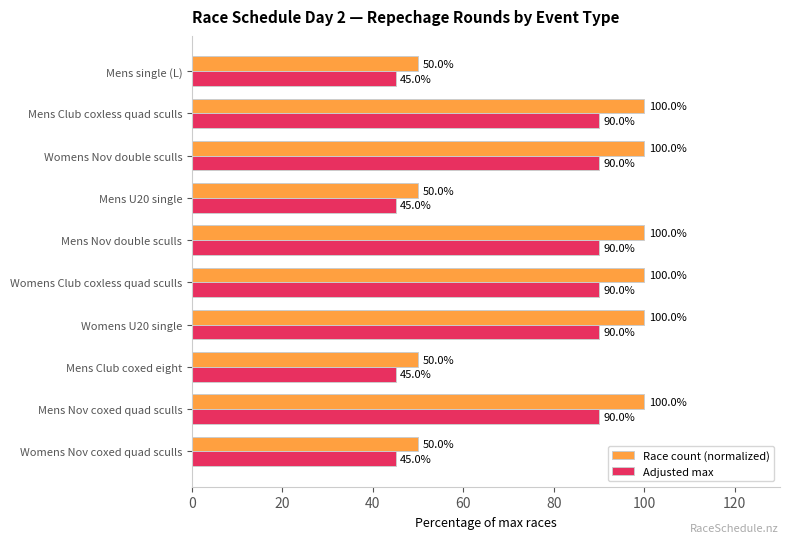

Which series has the widest spread of values?

Race count (normalized)